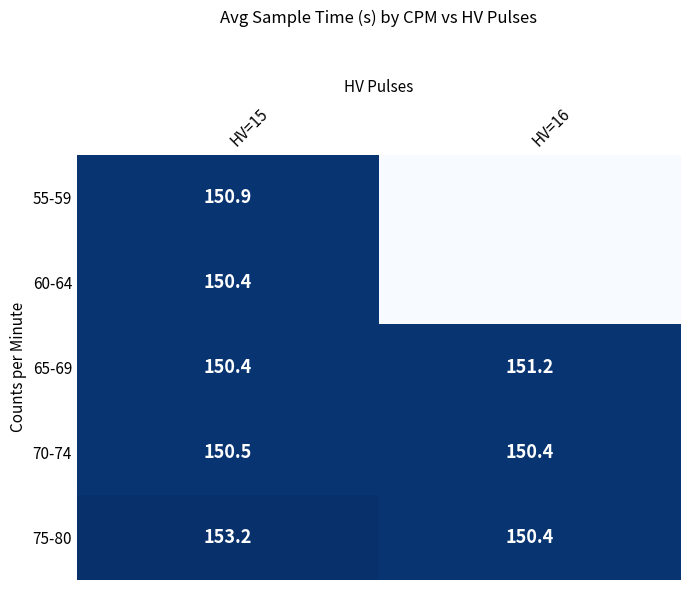

What is the difference between the maximum and minimum values in the 65-69 series?

0.8